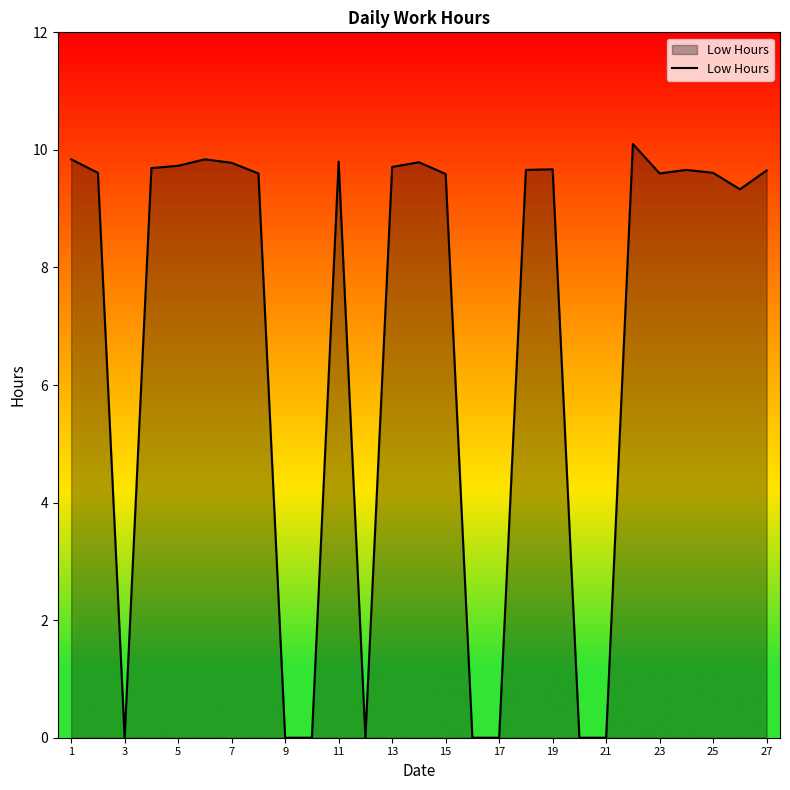

What is the greatest value displayed?

10.1